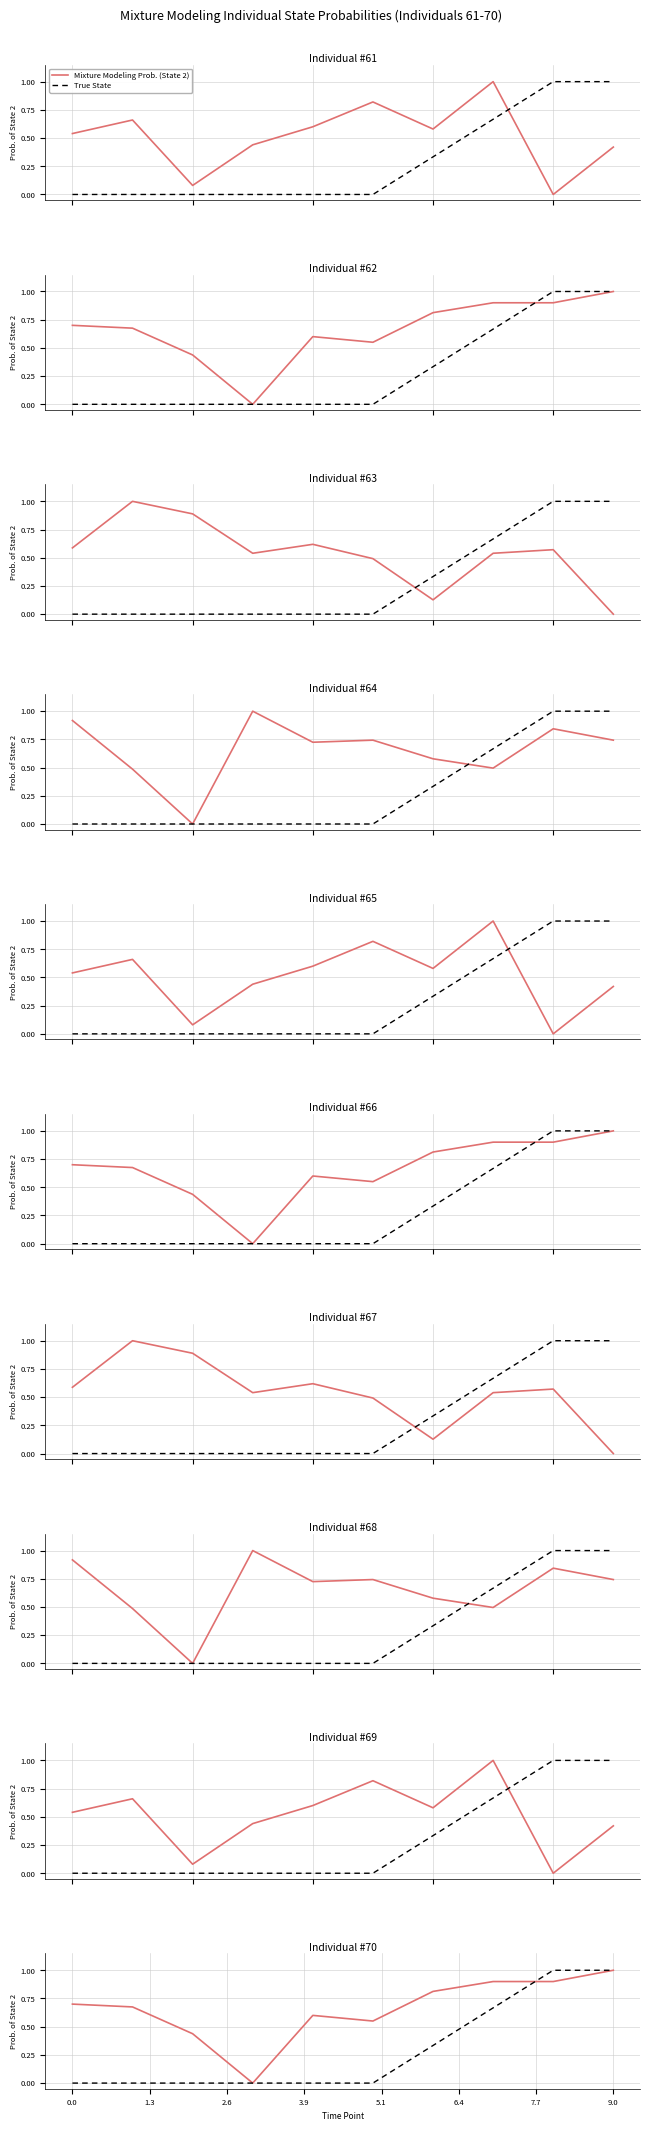

Rank the series by their average value, from highest to lowest.

Mixture Modeling Prob. (State 2), True State